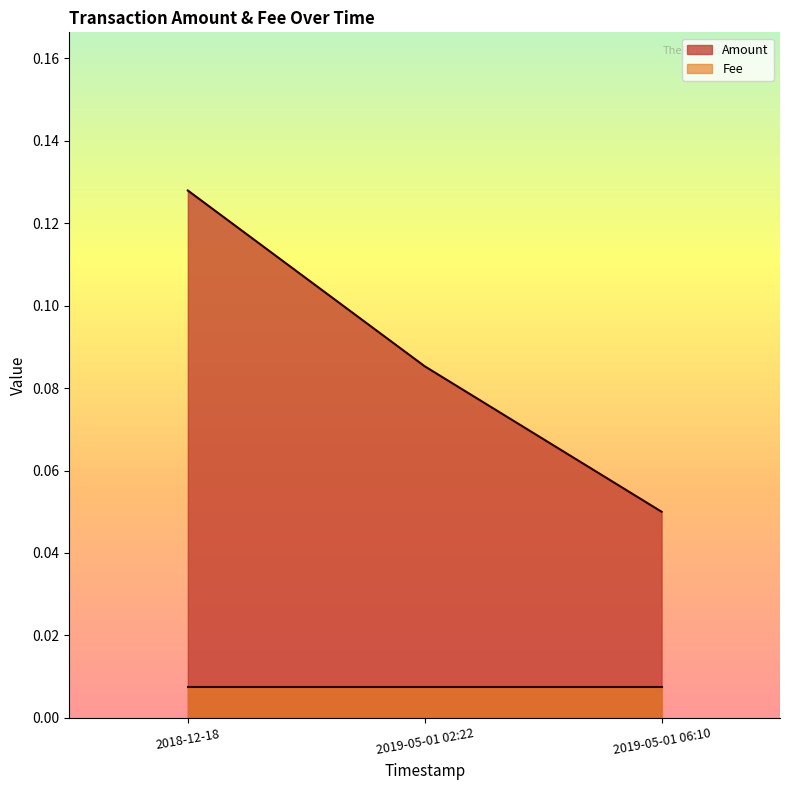

What is the approximate value at 2019-05-01 02:22?

0.1